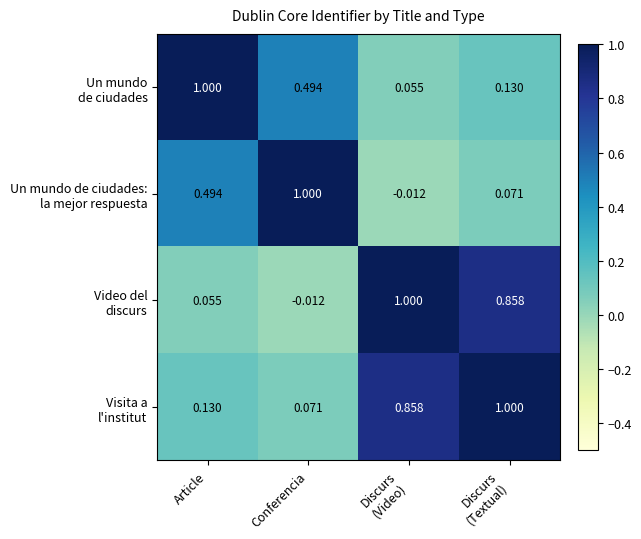

At which category is the sum across all series the highest?

Discurs
(Textual)